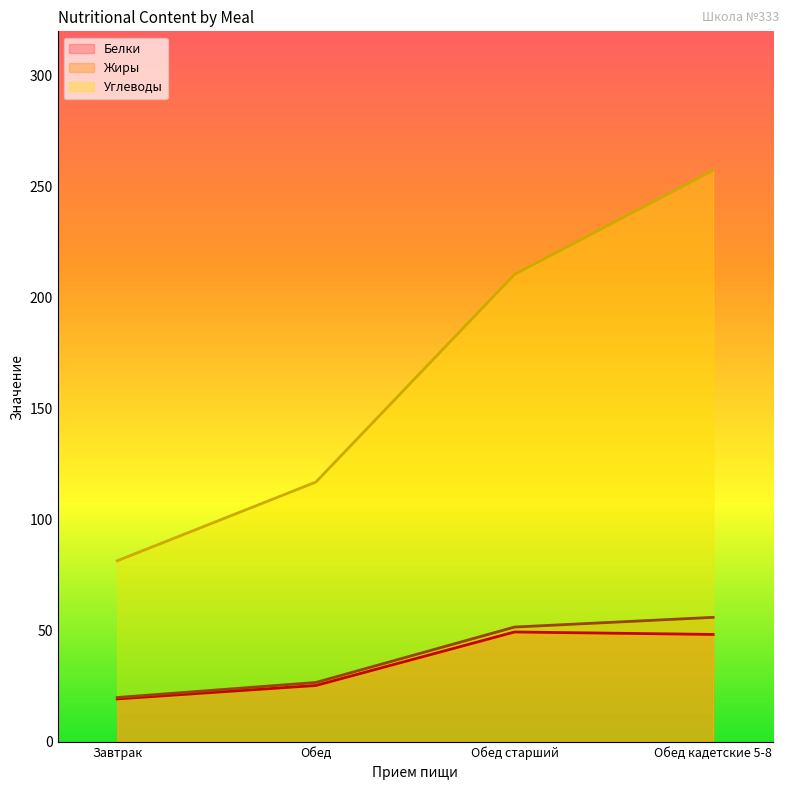

Reading left to right, transcribe all the data shown in this chart.

Белки: 19.4	25.4	49.5	48.4
Жиры: 20.0	26.8	51.7	56.1
Углеводы: 81.6	117.0	210.5	257.4